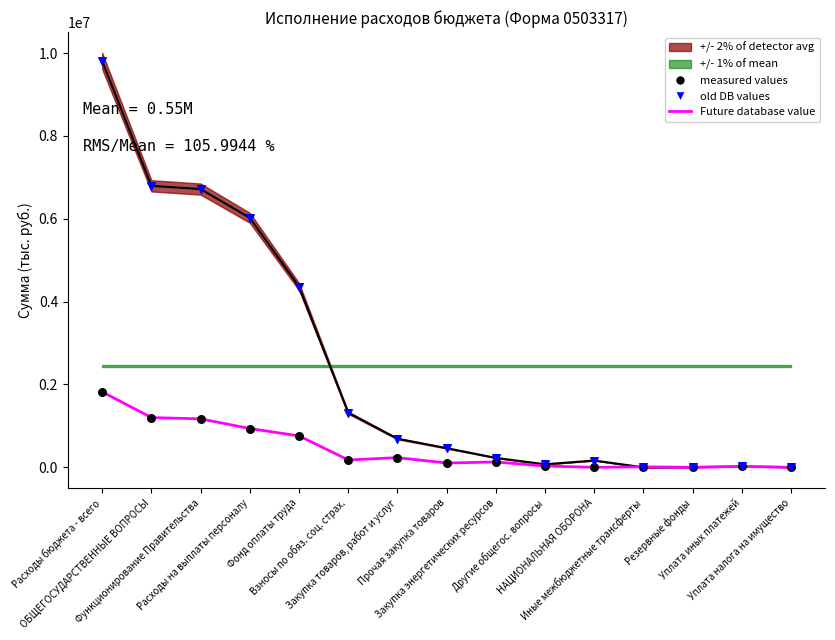

What is the total value across all series at НАЦИОНАЛЬНАЯ ОБОРОНА?

164300.0